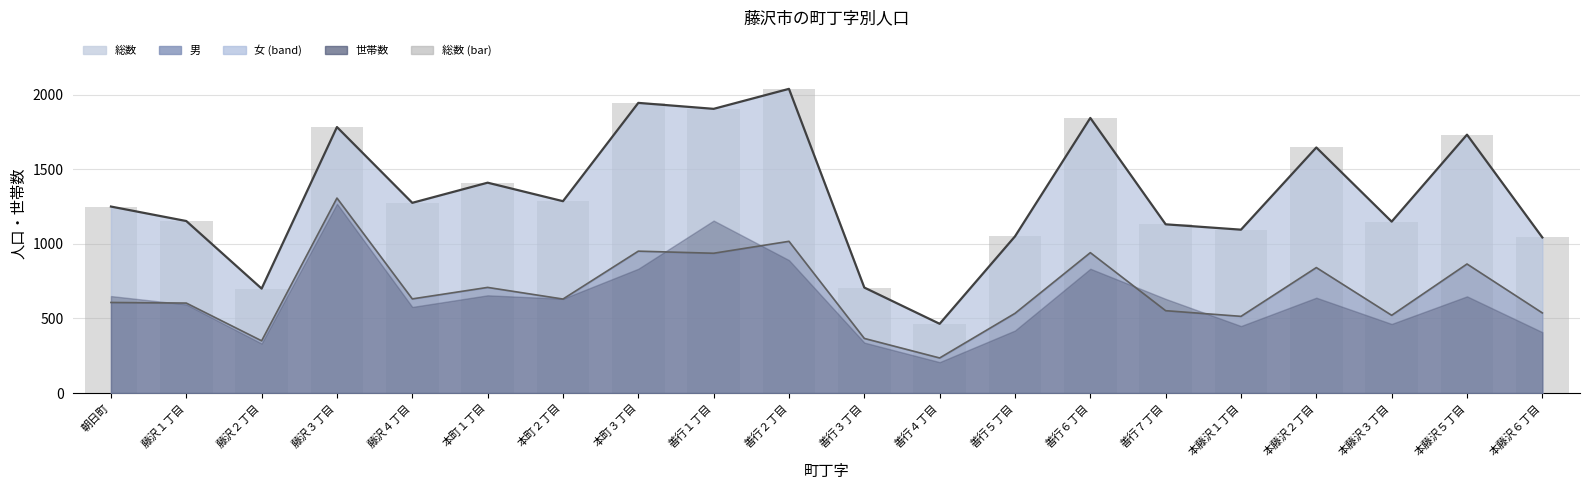

Reading left to right, transcribe all the data shown in this chart.

1250	1153	700	1783	1275	1410	1286	1945	1905	2039	707	464	1050	1844	1131	1095	1646	1149	1732	1043